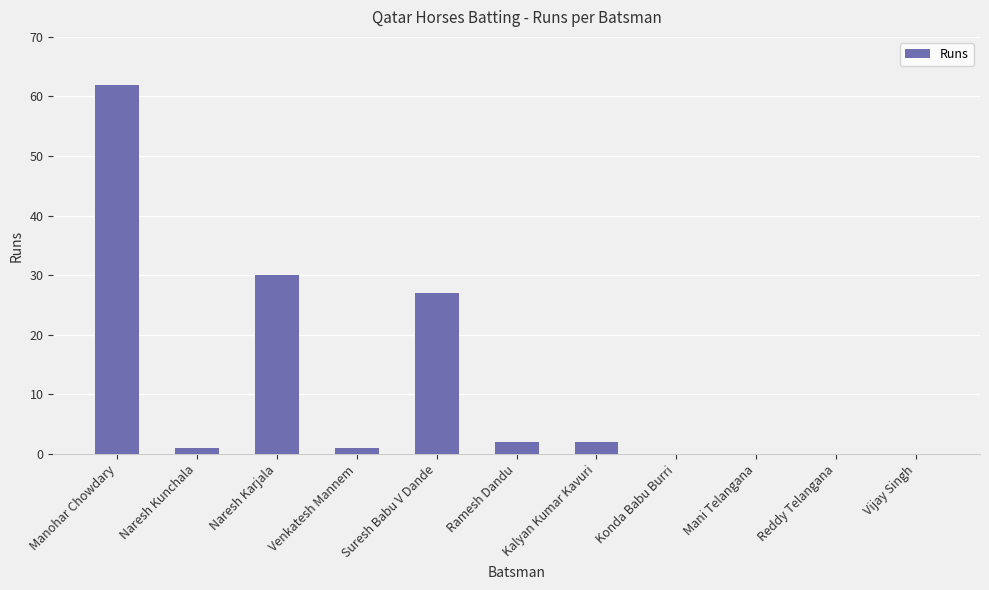

What is the change in value from Suresh Babu V Dande to Reddy Telangana?

-27